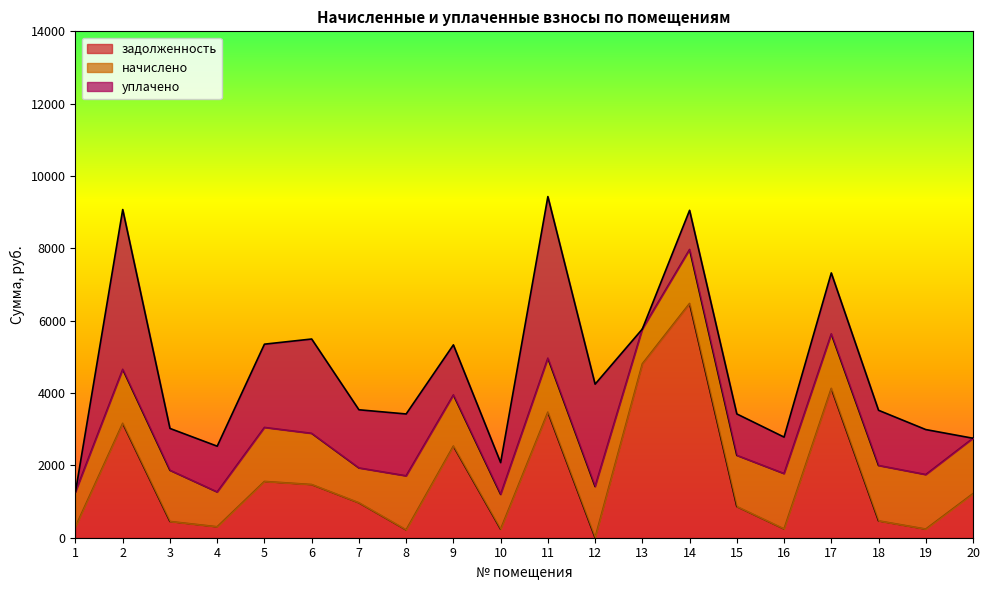

How many series are shown in this chart?

3